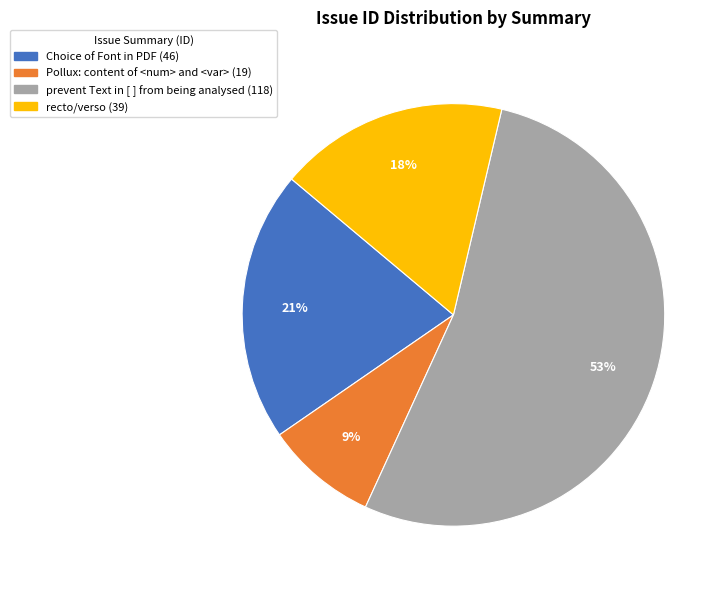

Do recto/verso and Pollux: content of <num> and <var> together represent more than half of the pie?

No